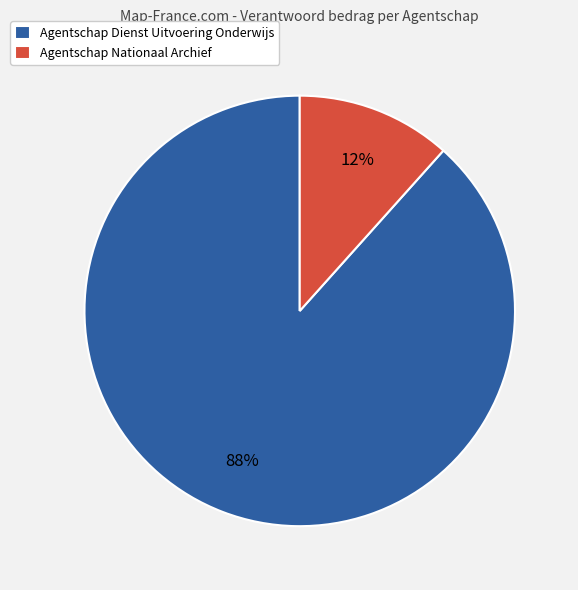

To the nearest percent, what is the combined percentage of Agentschap Dienst Uitvoering Onderwijs and Agentschap Nationaal Archief?

100%